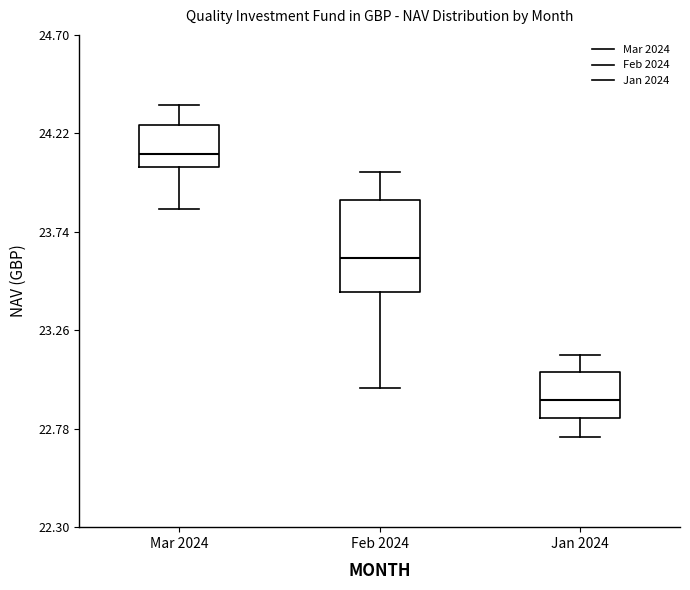

Which box has the highest median line?

Mar 2024